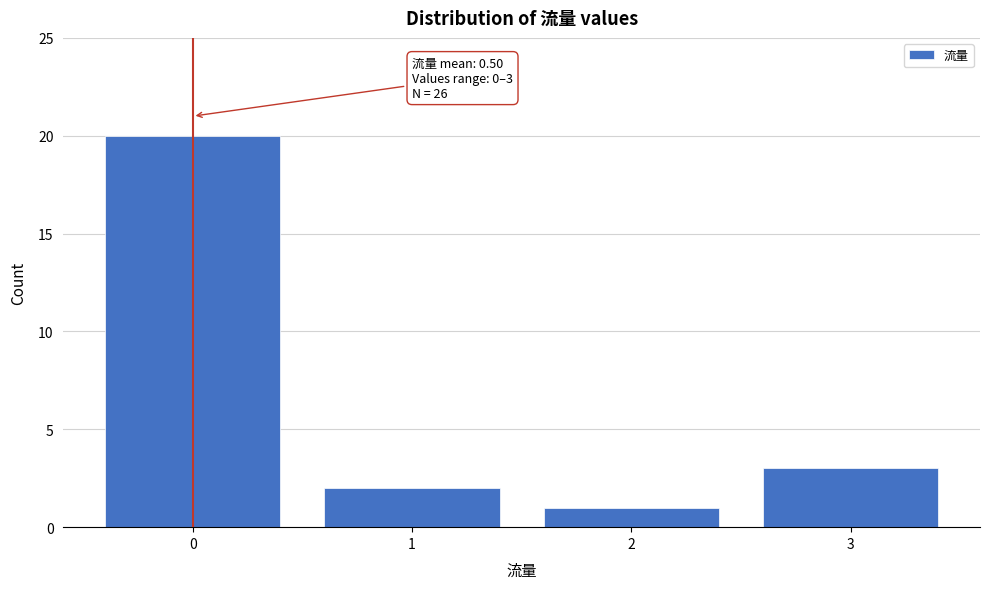

Reading right to left, list all the values displayed in this chart.

3	1	2	20